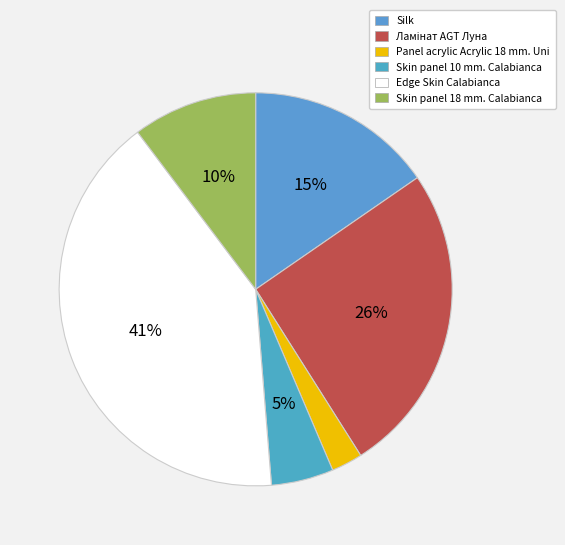

To the nearest percent, what is the difference between the largest and smallest slice percentages?

38%